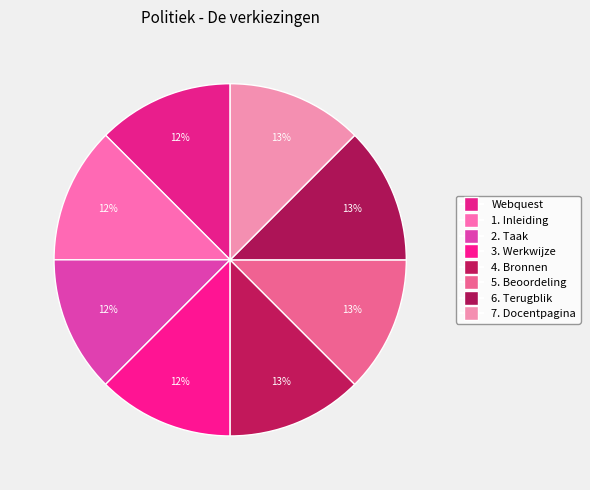

Between 6. Terugblik and 1. Inleiding, which is larger?

6. Terugblik